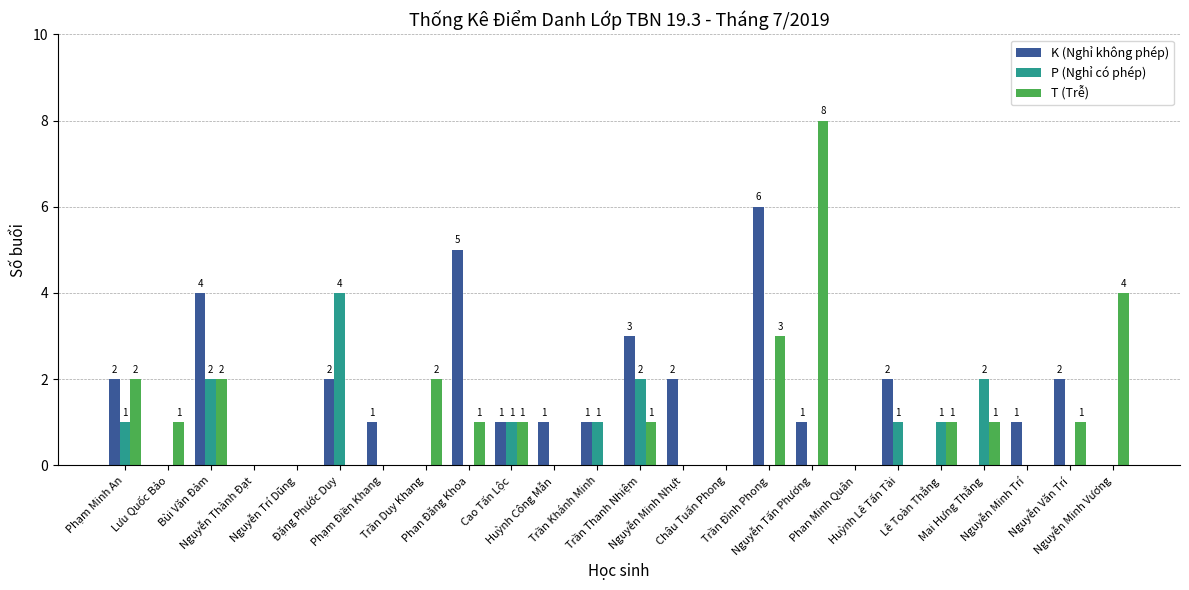

How many values in T (Trễ) are above zero?

13